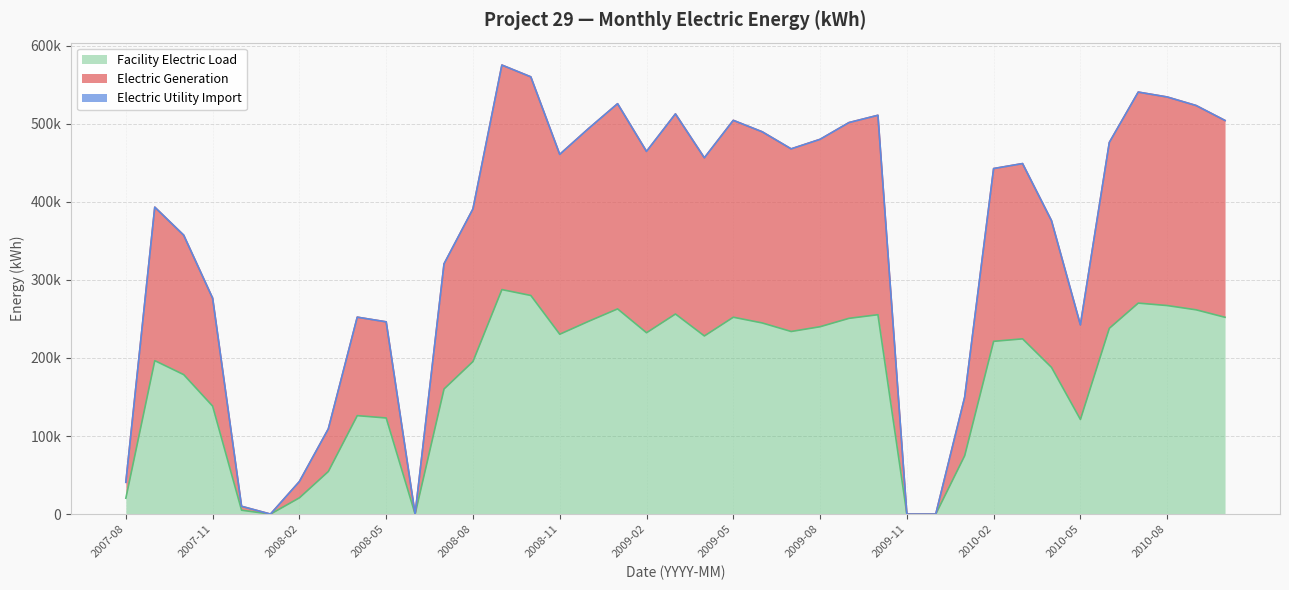

How many interior local peaks does the Electric Generation series have?

9